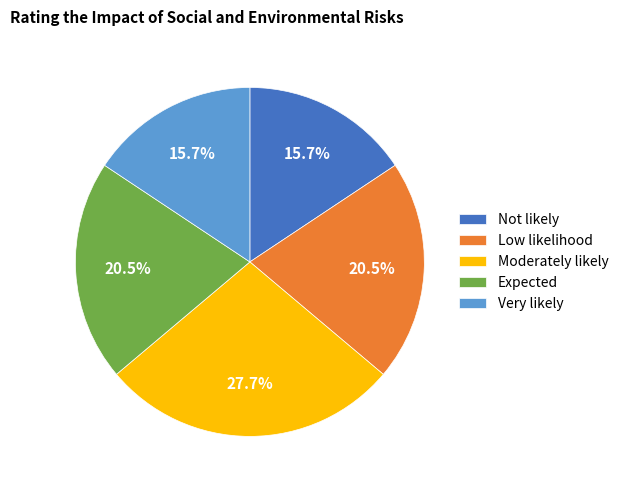

What is the largest slice in the pie chart?

Moderately likely